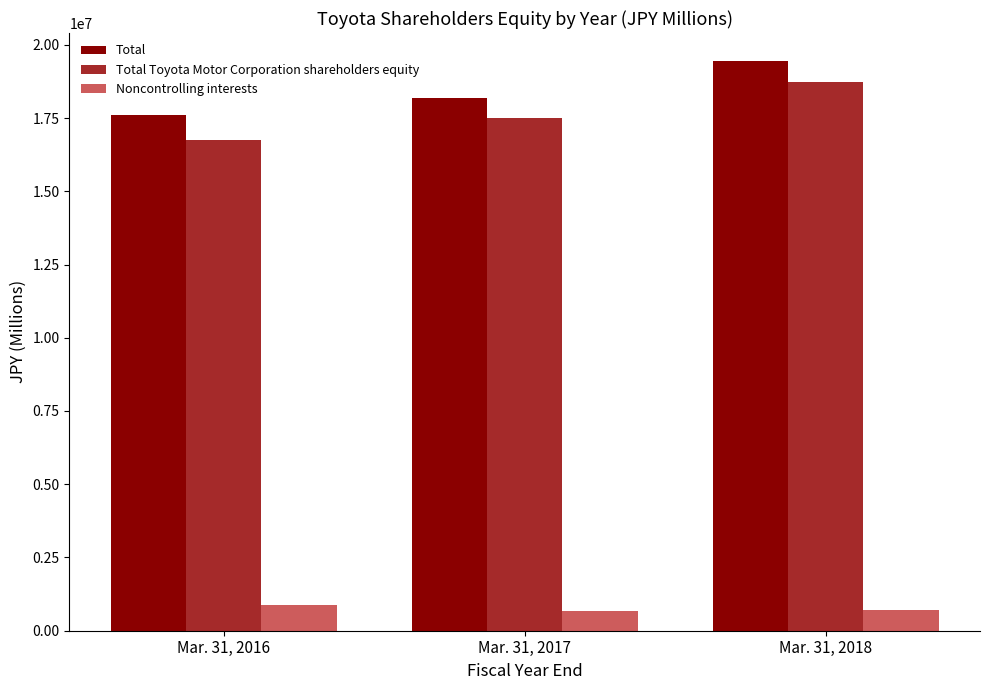

How many data points in Total are less than 18183076?

1